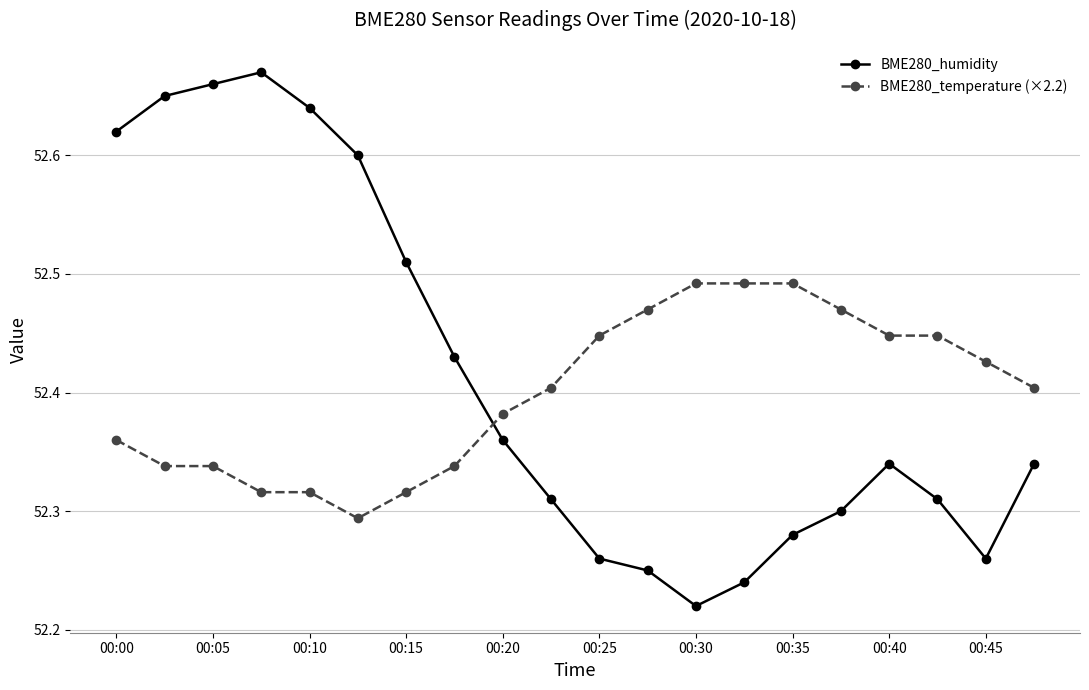

How many BME280_temperature (×2.2) values are between 52 and 53?

20